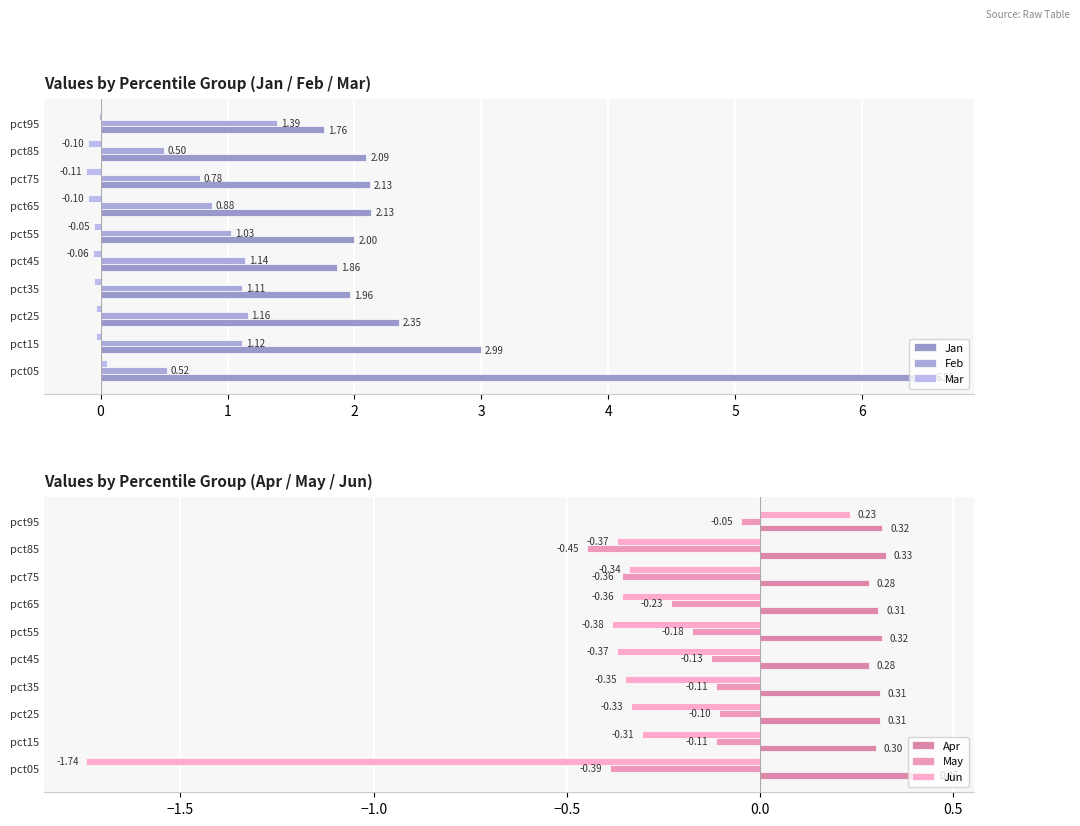

What is the label of the 7th bar from the right?

2